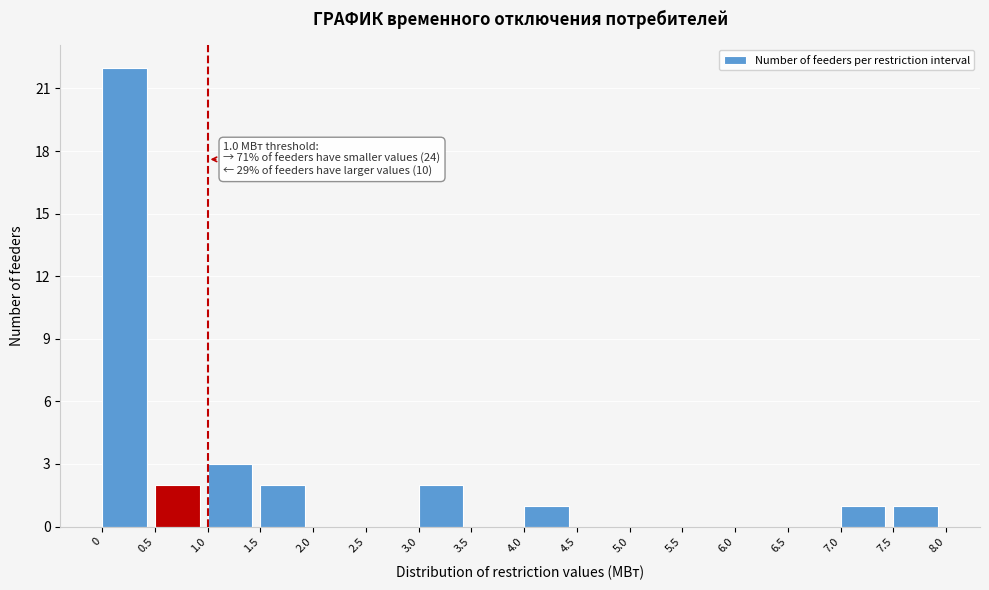

Which range on the x-axis has the tallest bar?

0 to 0.5